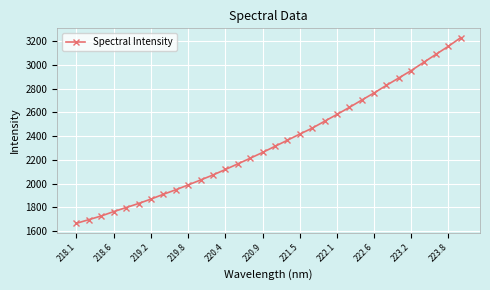

What is the sum of all values?

74998.2